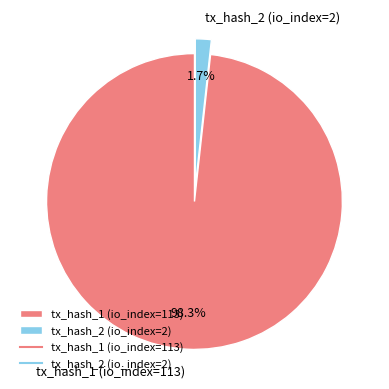

What is the majority slice?

tx_hash_1 (io_index=113)